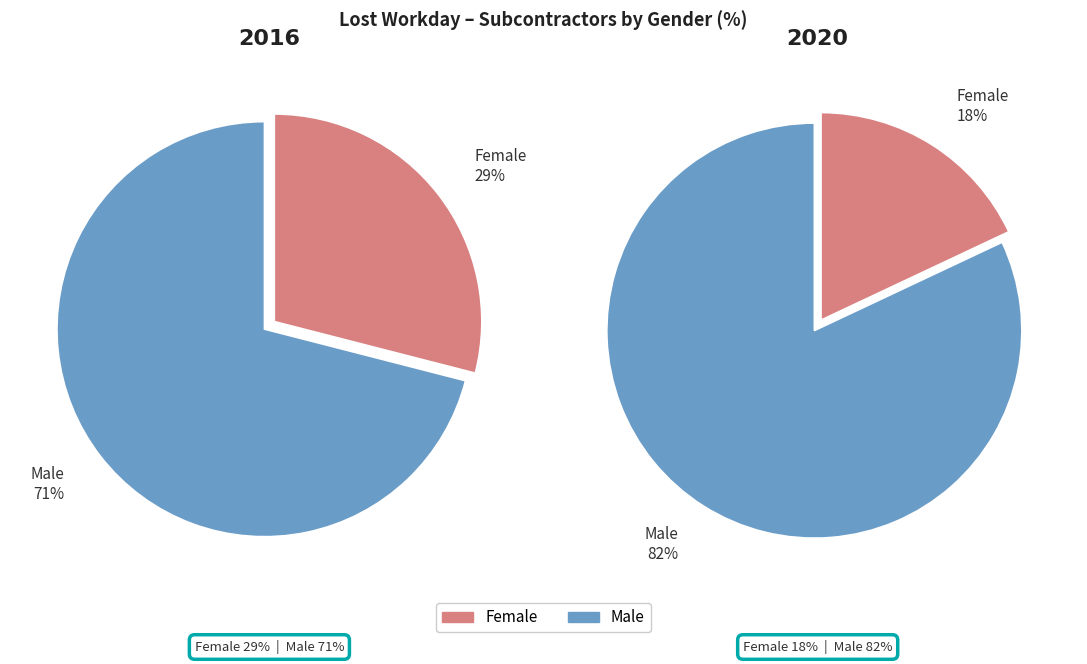

What is the spread (max minus min) of values at 2020?

64